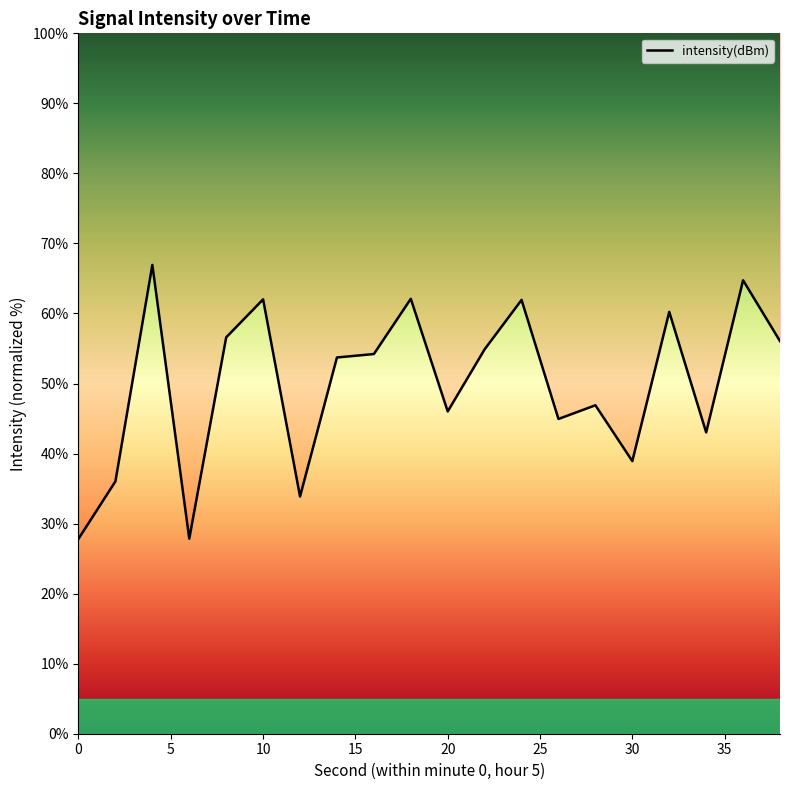

What is the sum of the values at 10 and 30?

100.9